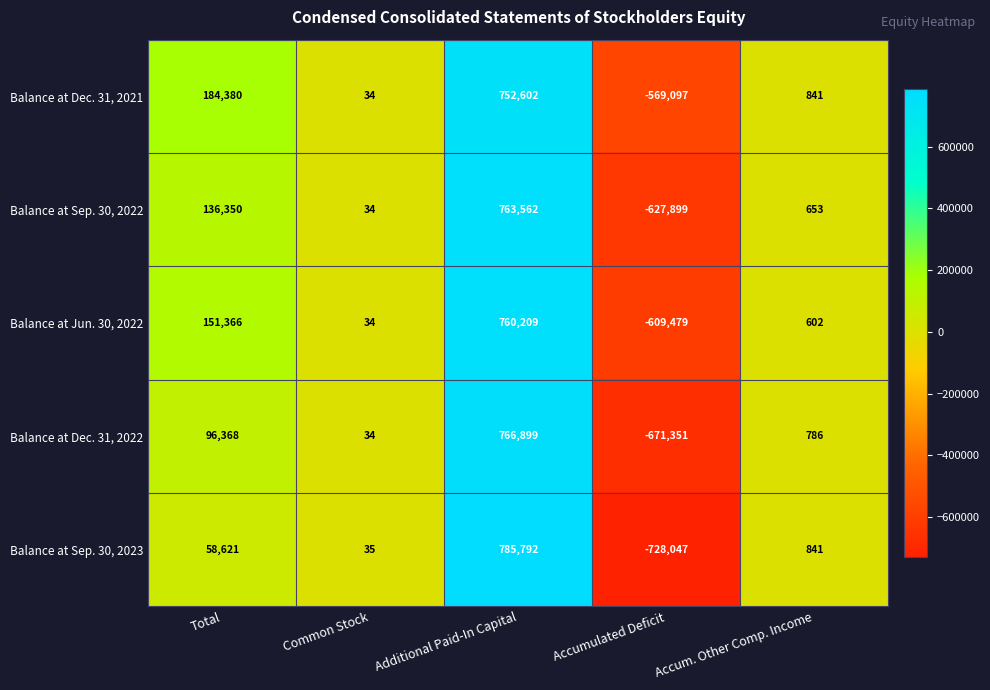

Which series has the widest spread of values?

Balance at Sep. 30, 2023